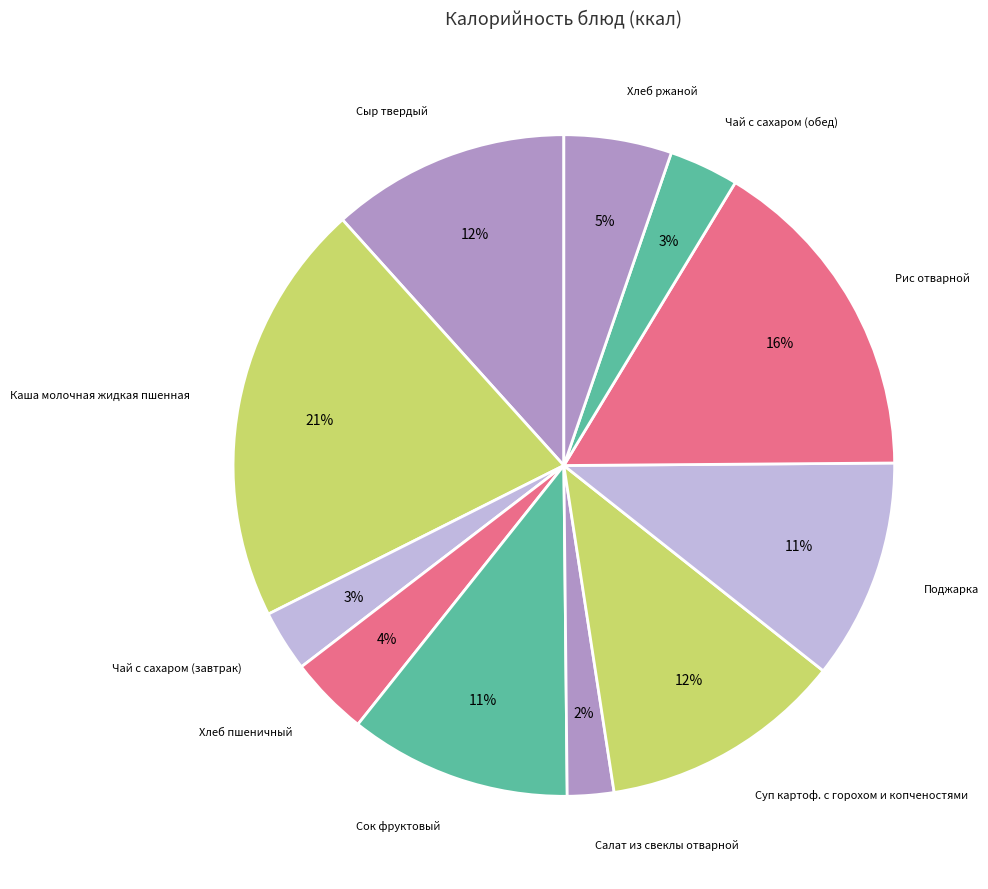

To the nearest percent, what is the average slice percentage?

9%